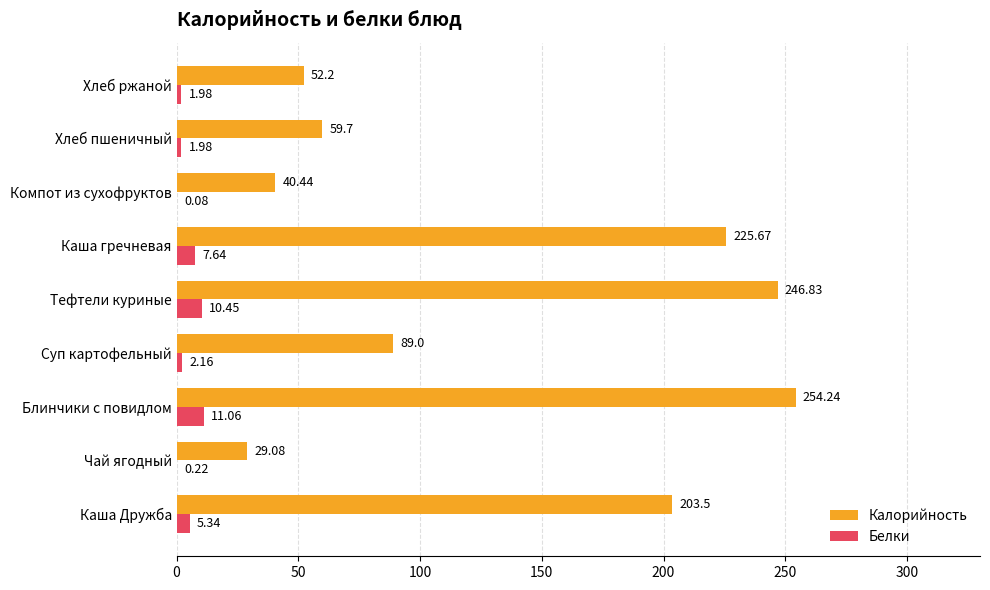

How many series are shown in this chart?

2